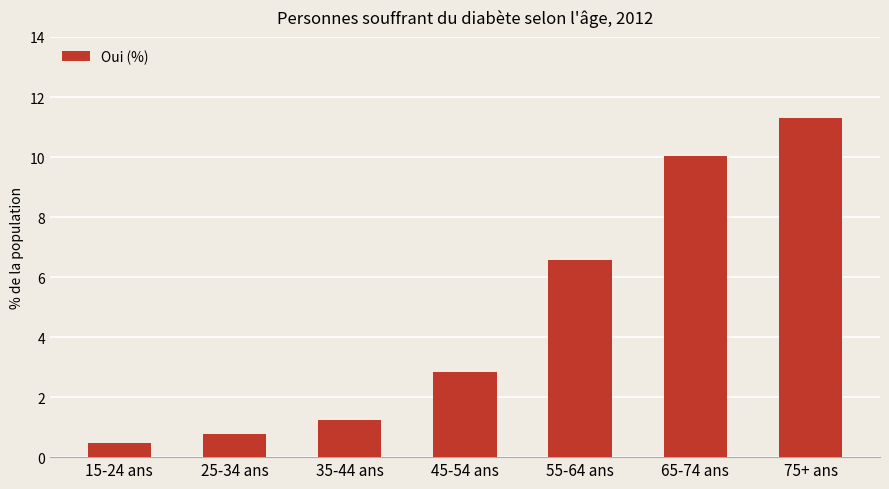

Rank the categories by value from highest to lowest.

75+ ans, 65-74 ans, 55-64 ans, 45-54 ans, 35-44 ans, 25-34 ans, 15-24 ans